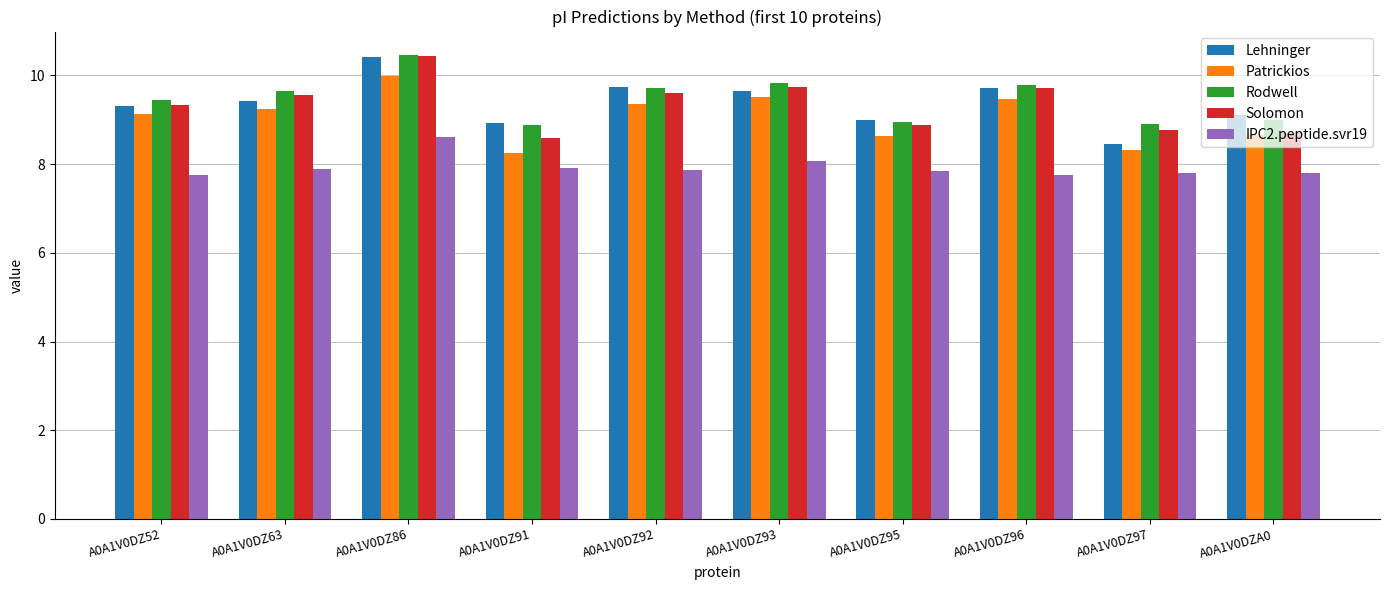

What is the value of the Rodwell bar at the 6th from the left?

9.8